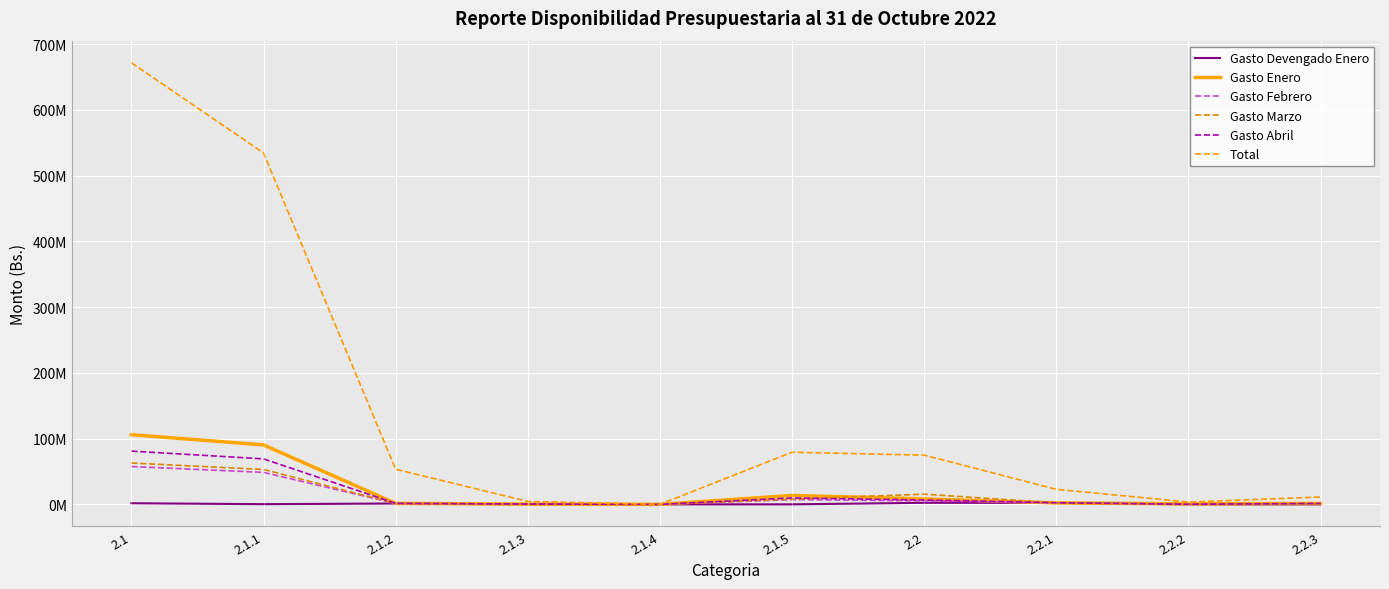

Which series has the widest spread of values?

Total